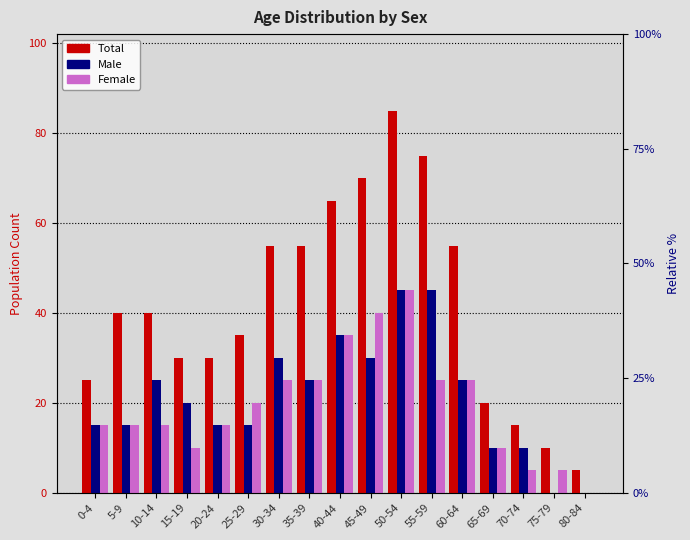

How many data points in Male are above 20?

8